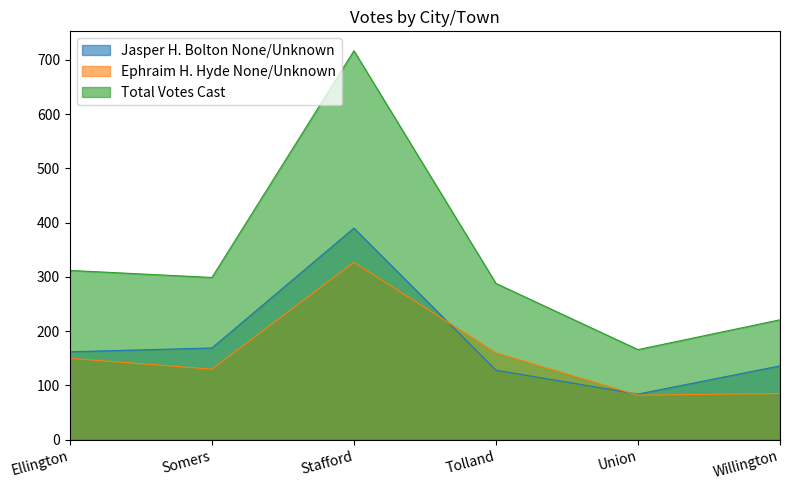

Which series changed the most between Ellington and Union?

Total Votes Cast